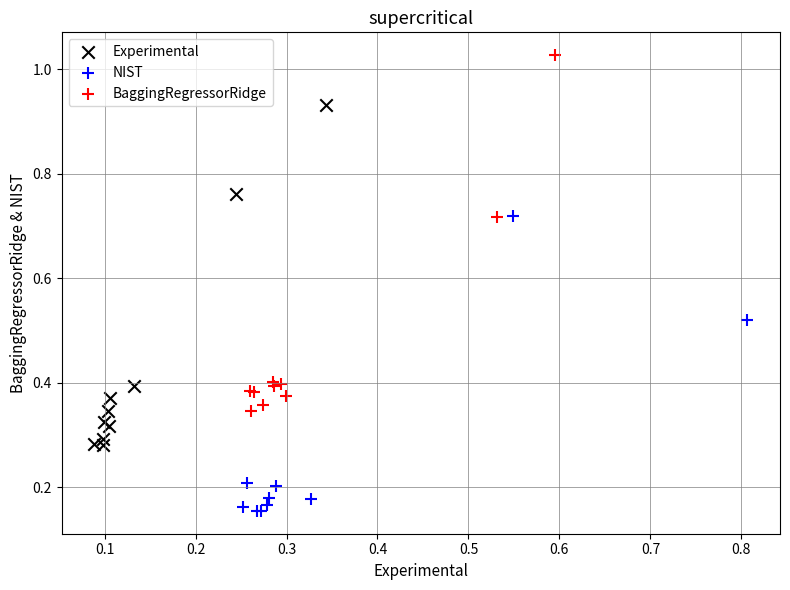

Which series reaches the maximum Y coordinate?

BaggingRegressorRidge